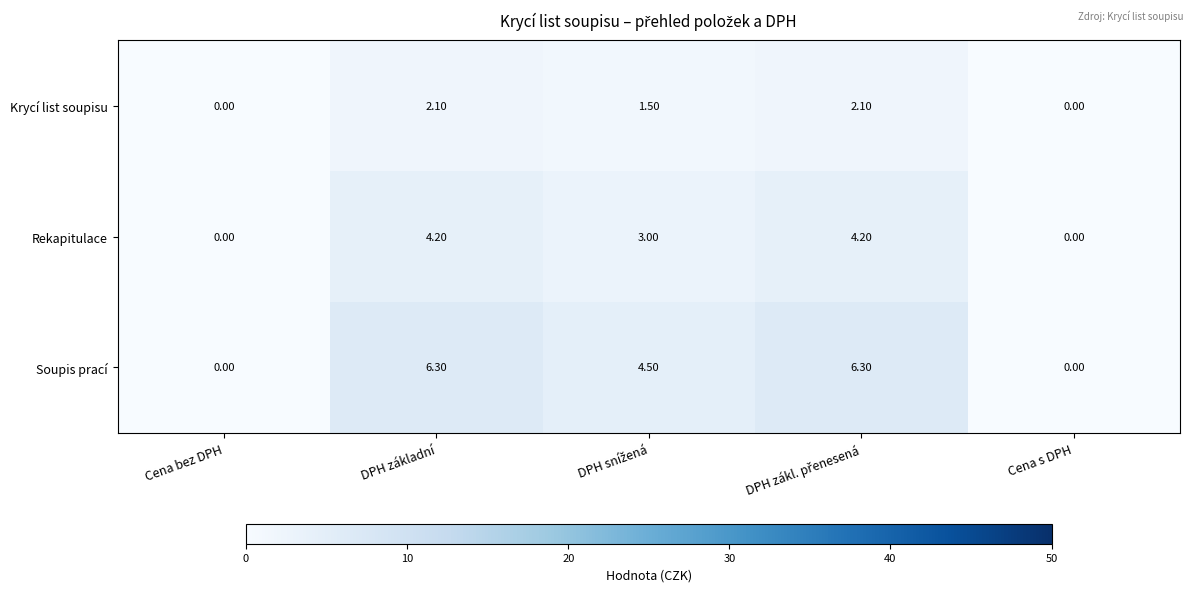

List the series in order of their overall mean, lowest first.

Krycí list soupisu, Rekapitulace, Soupis prací